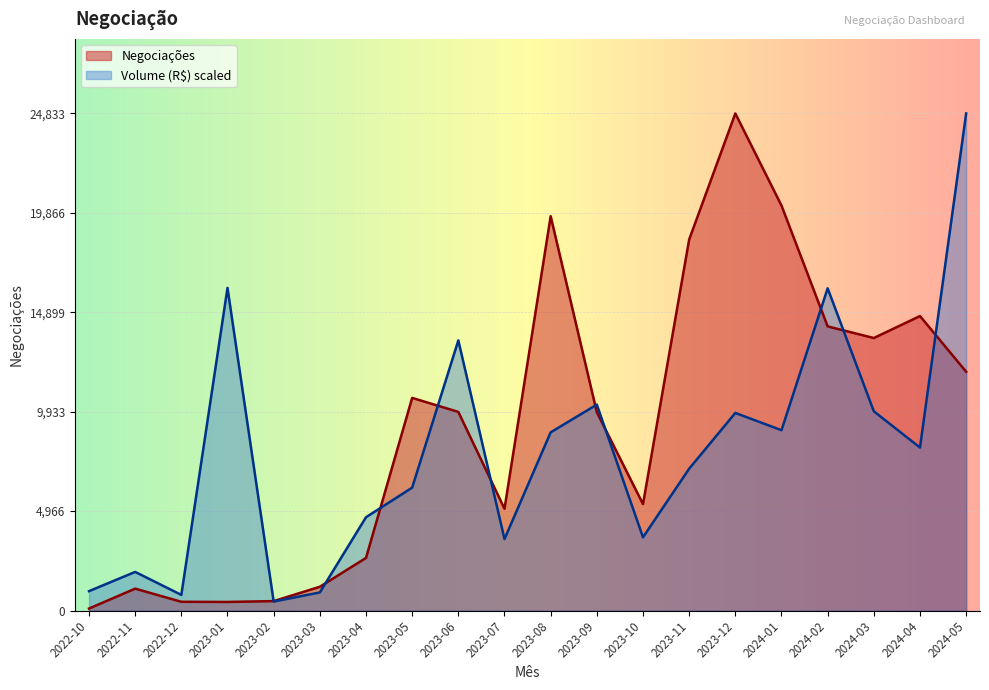

What is the sum of all Volume (R$) values?

156840.0